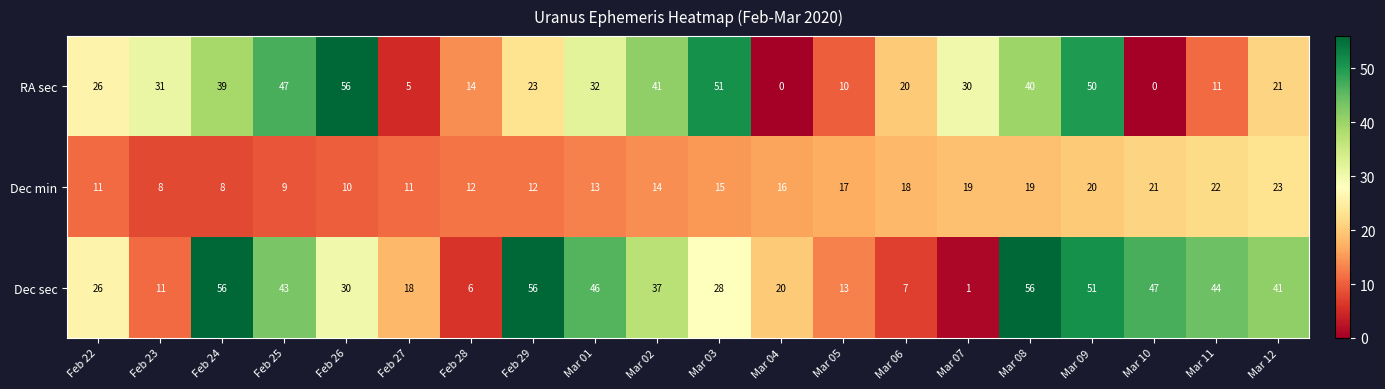

What is the approximate value of Dec min at Mar 07?

19